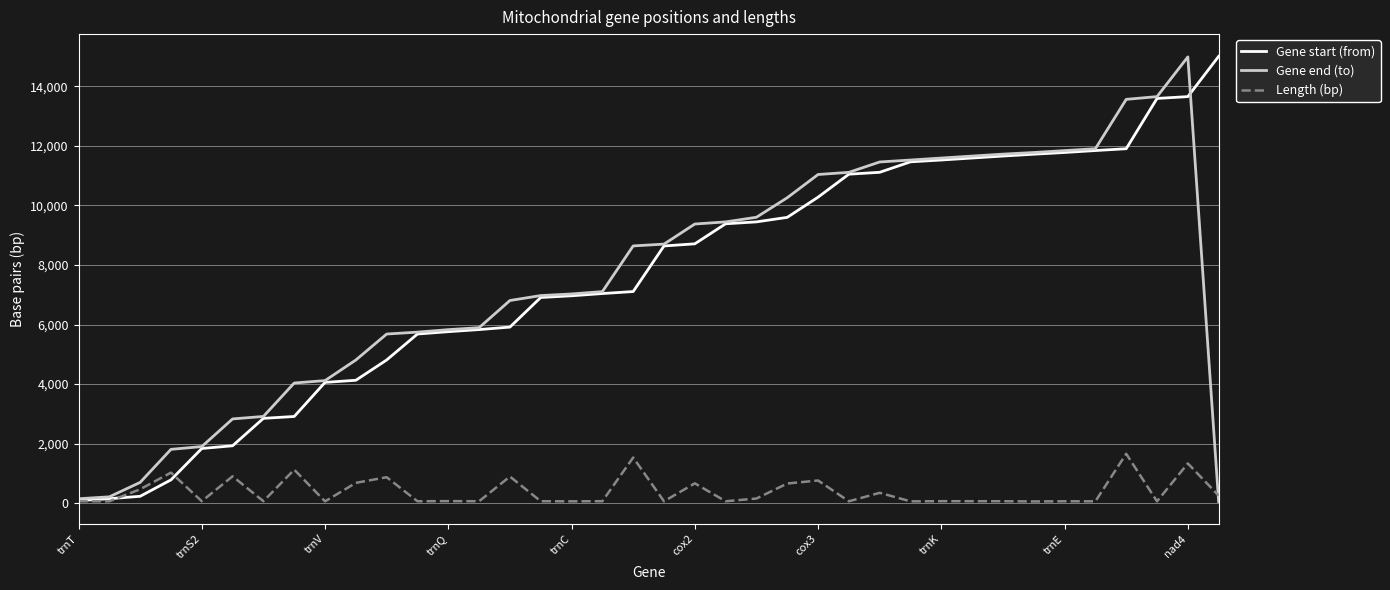

What is the difference between the maximum and minimum values in the Gene start (from) series?

14921